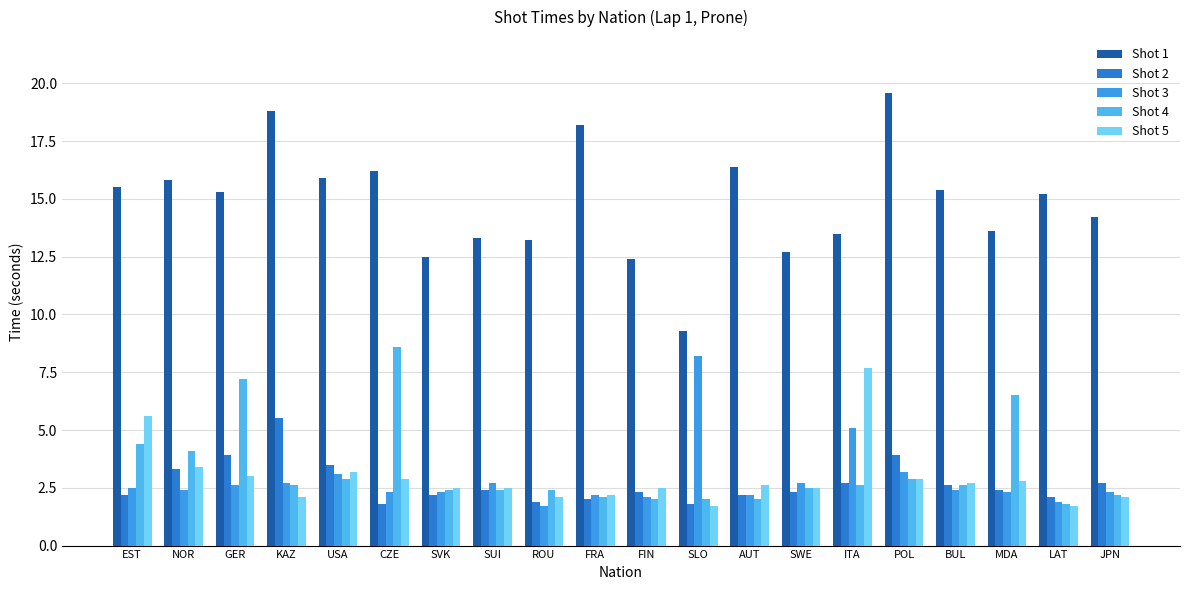

How many distinct data groups are displayed?

5